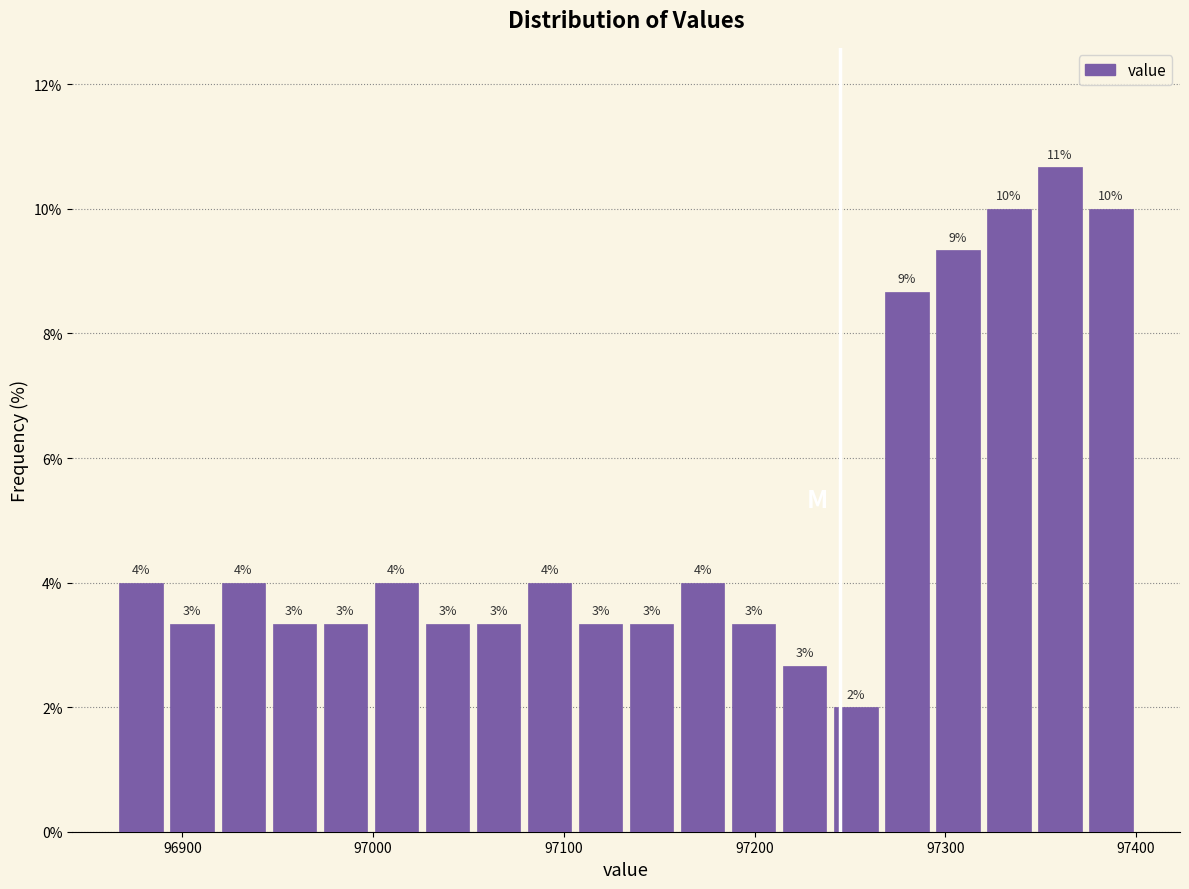

Read against the x-axis, roughly where is the centre of the tallest bar?

97360